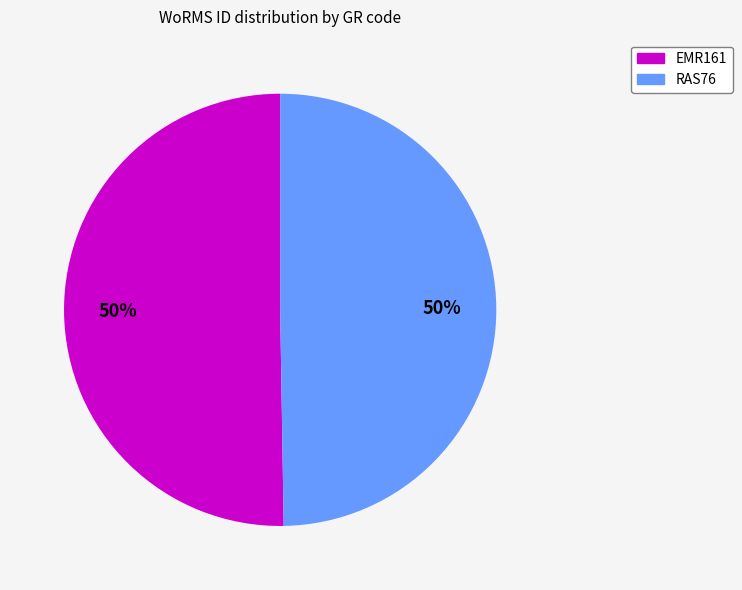

What percentage is the RAS76 slice, to the nearest percent?

50%